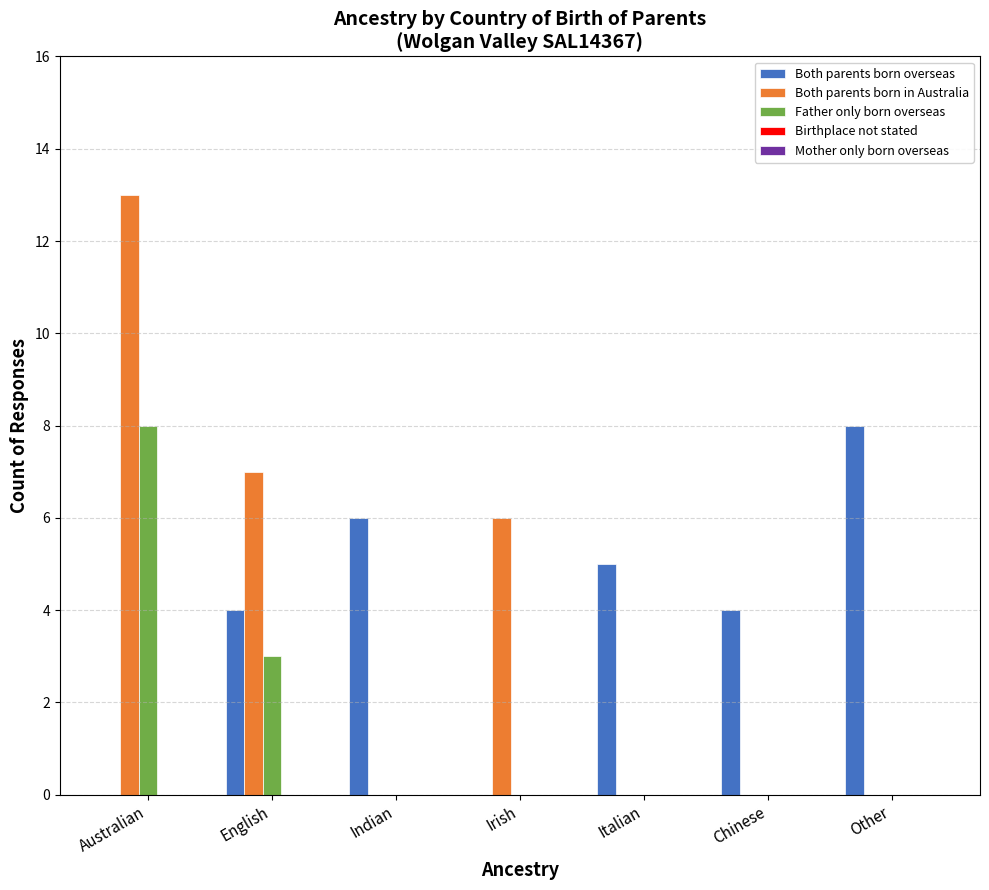

What is the sum of all Both parents born overseas values?

27